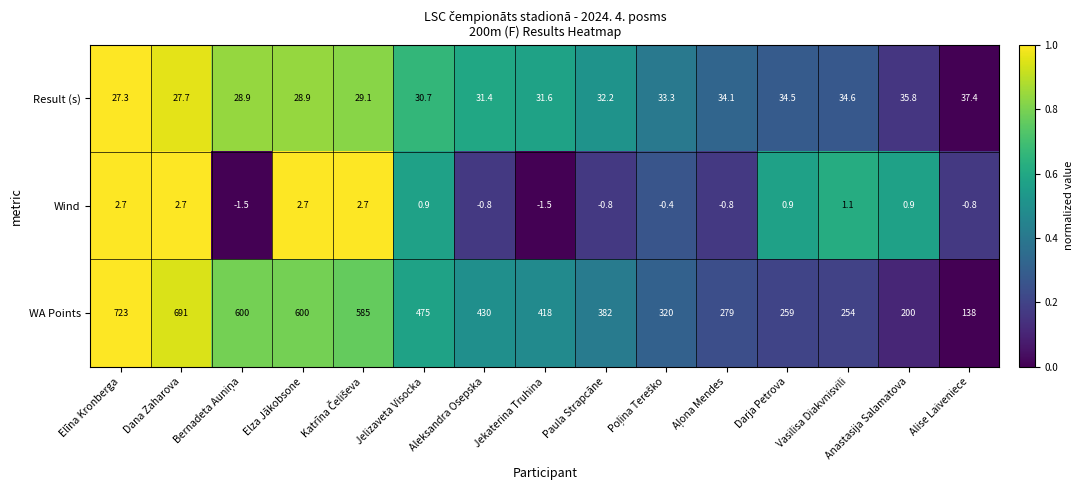

True or false: Result (s) has a value of 31.6 at Jekaterina Truhina.

True